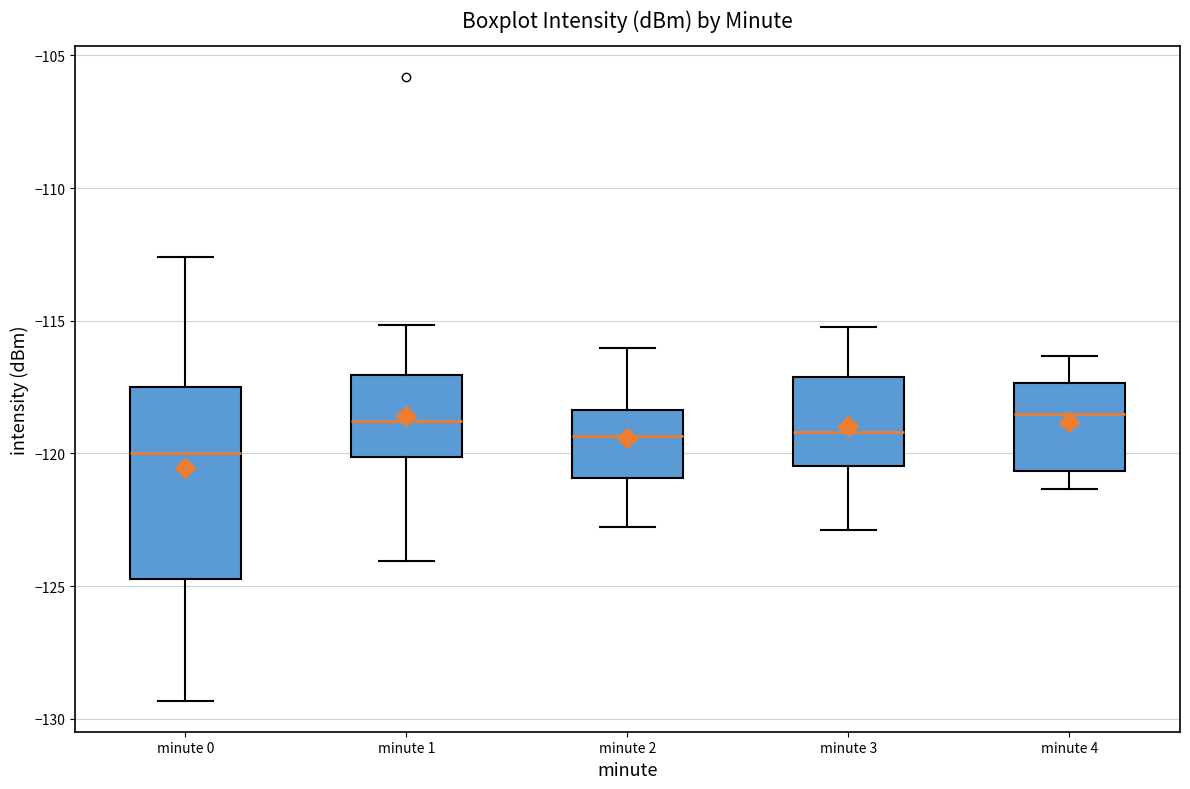

Reading left to right, transcribe this box plot: for each box, give where its median line is, the range the box spans, and where its two whiskers end, as read against the y-axis. The values are not printed on the chart, so give them approximately, as read against the axis.

minute 0: median -120.0, box -124.5 to -117.5, whiskers -129.5 to -112.5
minute 1: median -119.0, box -120.0 to -117.0, whiskers -124.0 to -115.0
minute 2: median -119.5, box -121.0 to -118.5, whiskers -123.0 to -116.0
minute 3: median -119.0, box -120.5 to -117.0, whiskers -123.0 to -115.0
minute 4: median -118.5, box -120.5 to -117.5, whiskers -121.5 to -116.5